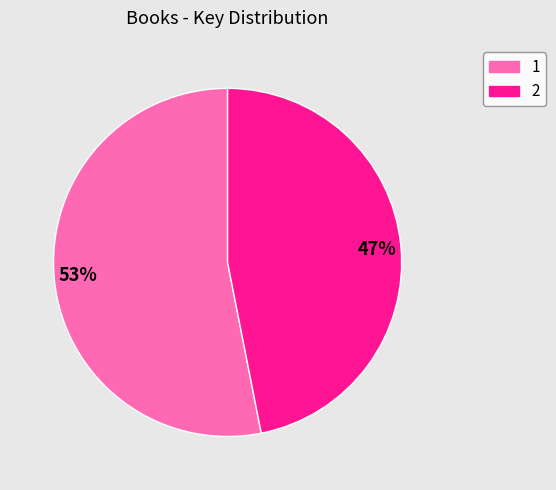

Rank the categories by value from highest to lowest.

53%, 47%